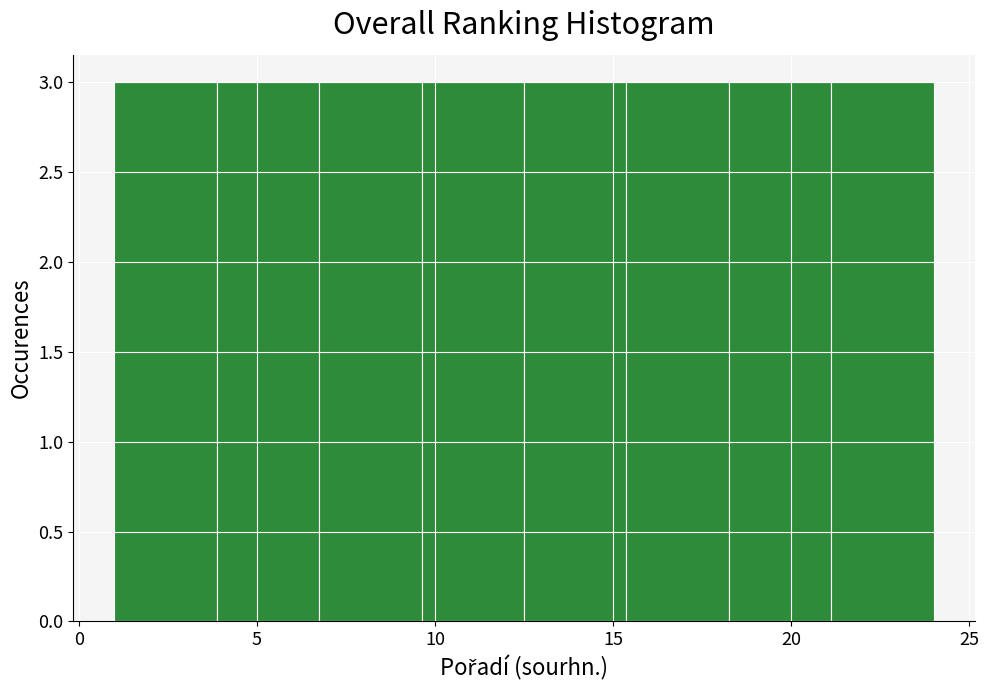

Reading left to right, transcribe this chart: for each bar, give the range it covers on the x-axis and its height. Neither the bar edges nor the heights are printed on the chart, so give them approximately, as read against the axes.

1.0 to 4.0: 3
4.0 to 7.0: 3
7.0 to 9.5: 3
9.5 to 12.5: 3
12.5 to 15.5: 3
15.5 to 18.5: 3
18.5 to 21.0: 3
21.0 to 24.0: 3